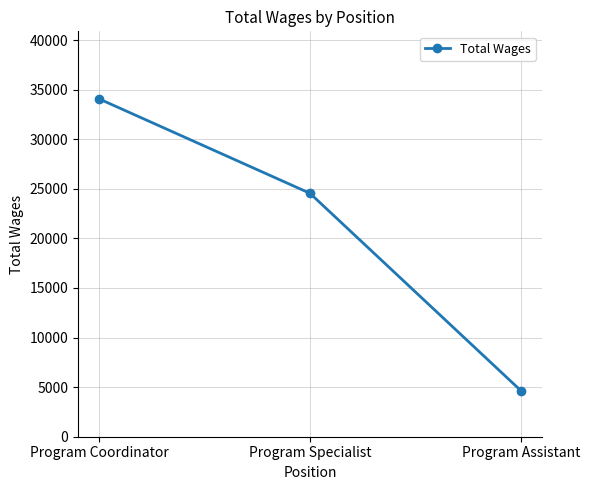

What is the greatest value displayed?

34069